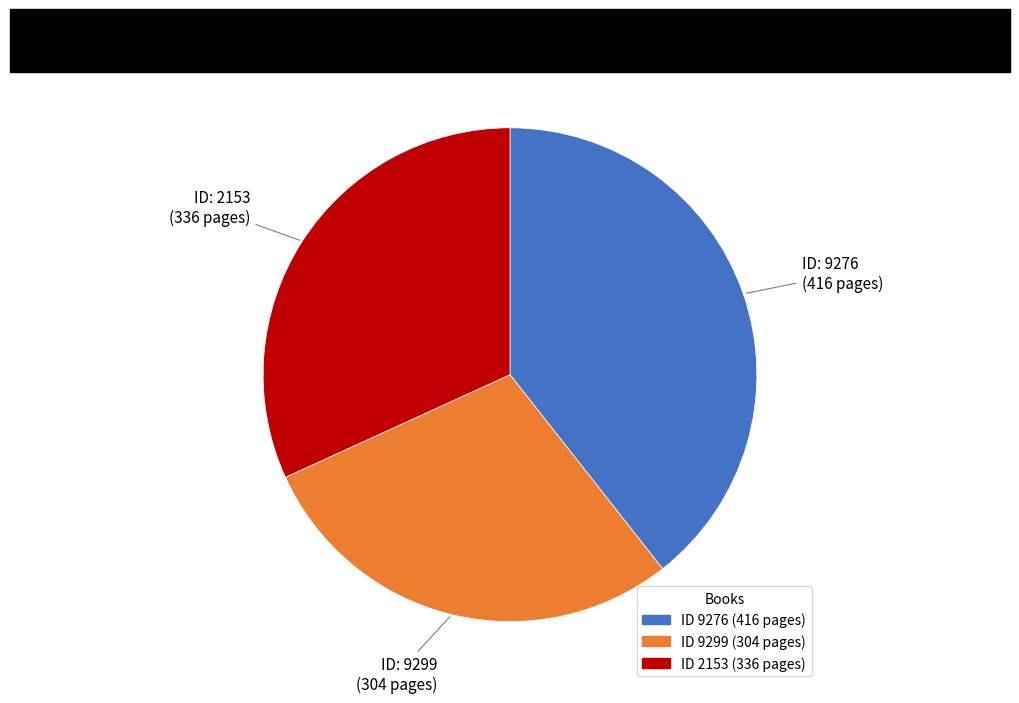

How many segments does this pie chart have?

3